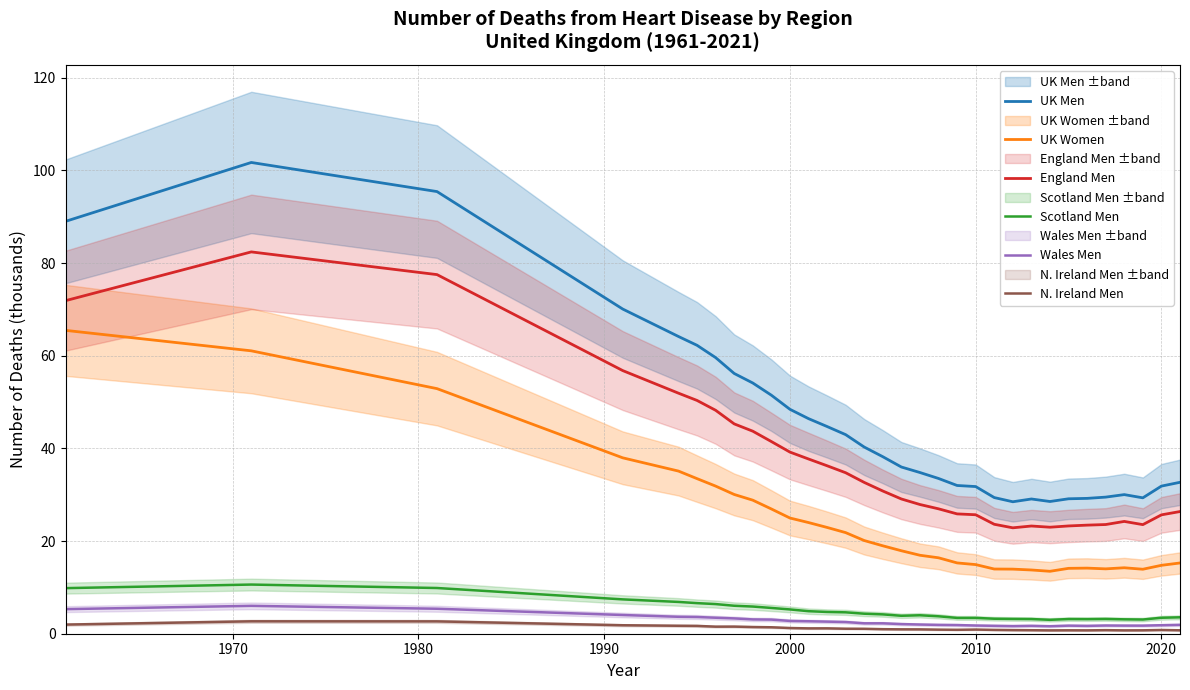

True or false: N. Ireland Men and England Men intersect in this chart.

False